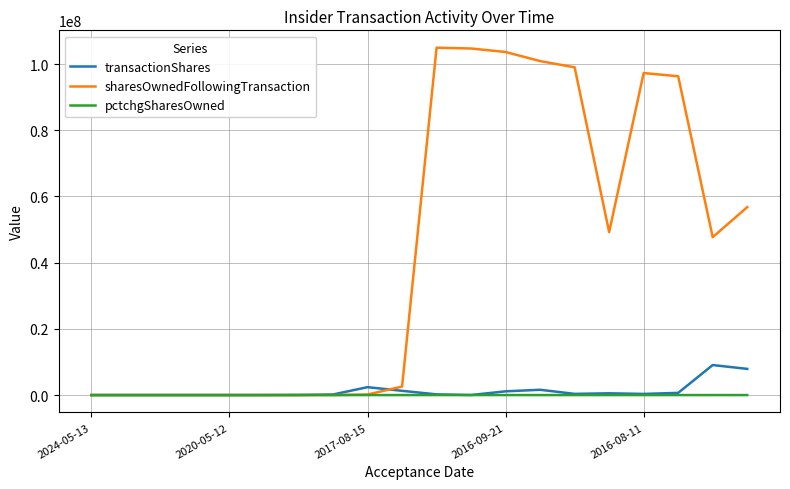

Is this an area chart (filled region under the line)?

No